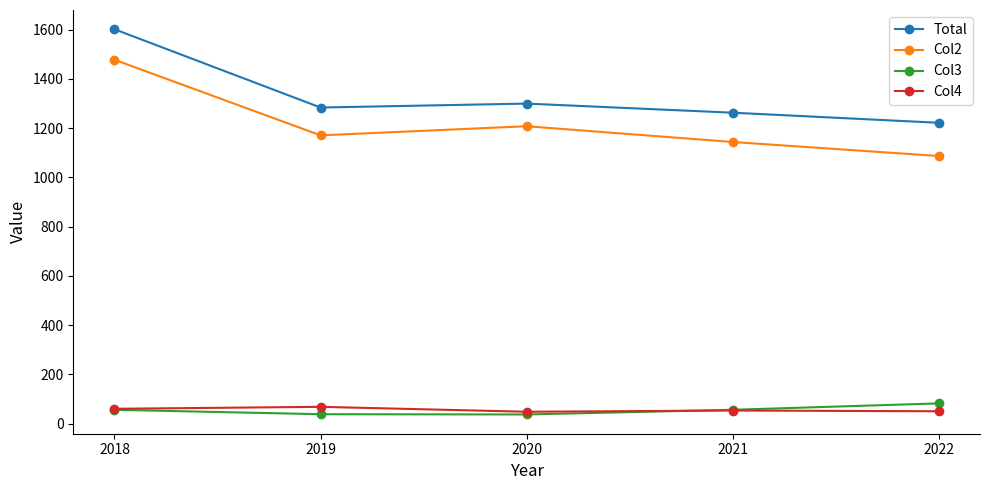

Between 2018 and 2020, which series saw the biggest shift?

Total